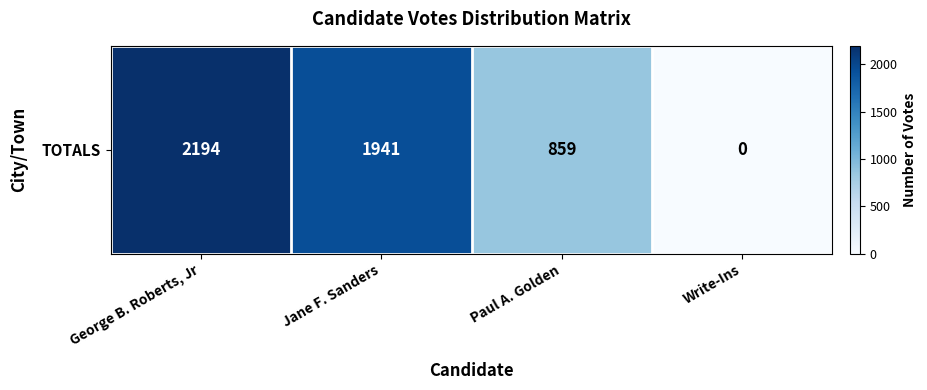

What is the ratio of the value at Paul A. Golden to the value at George B. Roberts, Jr?

0.4